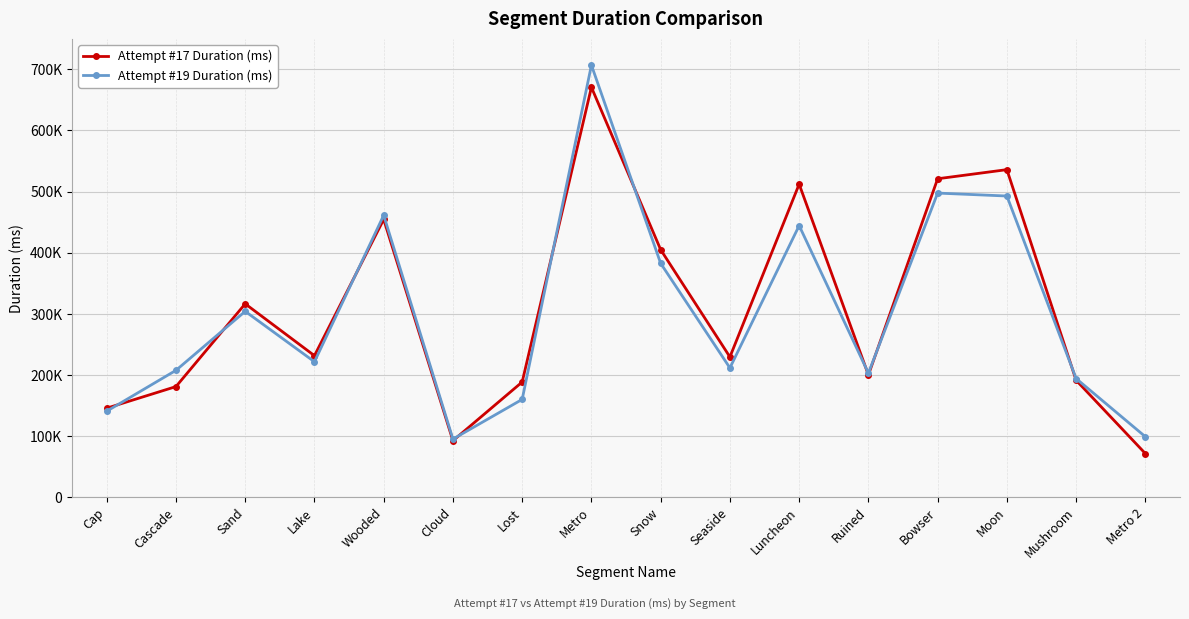

What is the difference between the Attempt #19 Duration (ms) values at Luncheon and Mushroom?

250152